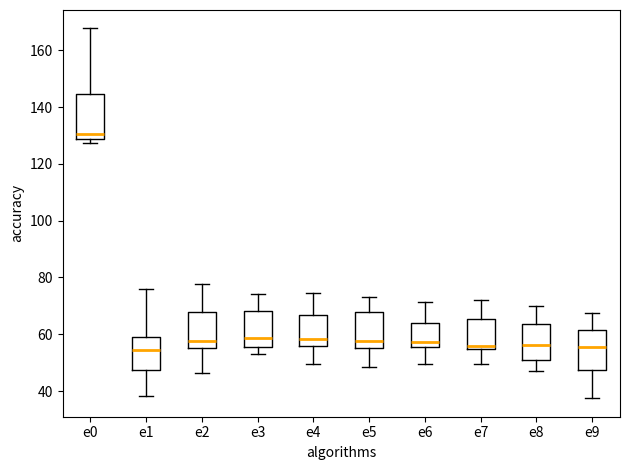

Reading left to right, transcribe this box plot: for each box, give where its median line is, the range the box spans, and where its two whiskers end, as read against the y-axis. The values are not printed on the chart, so give them approximately, as read against the axis.

e0: median 130, box 128 to 144, whiskers 128 (just below the box's lower edge) to 168
e1: median 54, box 48 to 60, whiskers 38 to 76
e2: median 58, box 56 to 68, whiskers 46 to 78
e3: median 58, box 56 to 68, whiskers 54 to 74
e4: median 58, box 56 to 66, whiskers 50 to 74
e5: median 58, box 56 to 68, whiskers 48 to 74
e6: median 58, box 56 to 64, whiskers 50 to 72
e7: median 56, box 54 to 66, whiskers 50 to 72
e8: median 56, box 50 to 64, whiskers 46 to 70
e9: median 56, box 48 to 62, whiskers 38 to 68